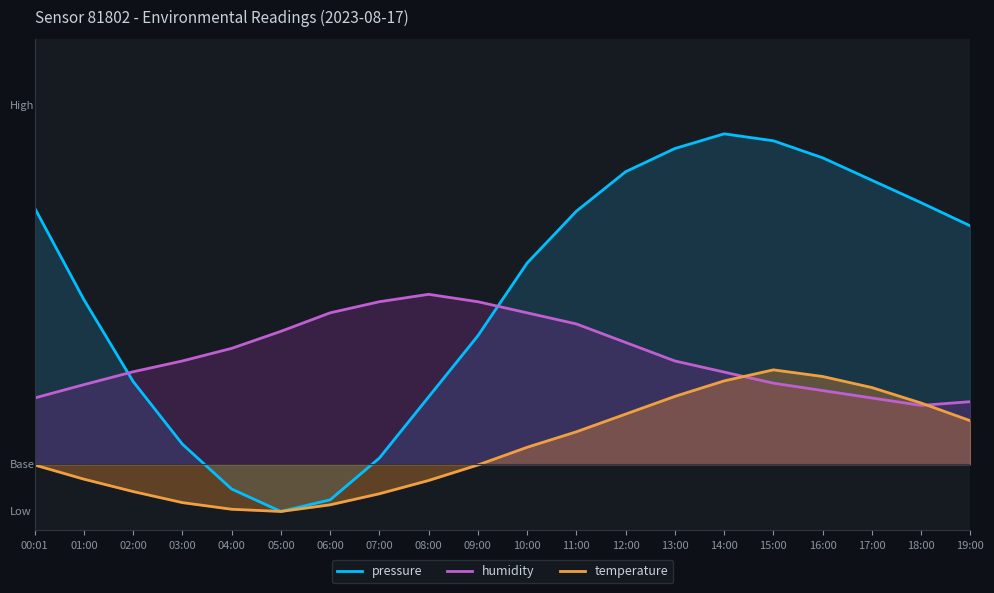

Where does the pressure series first go above 25?

00:01